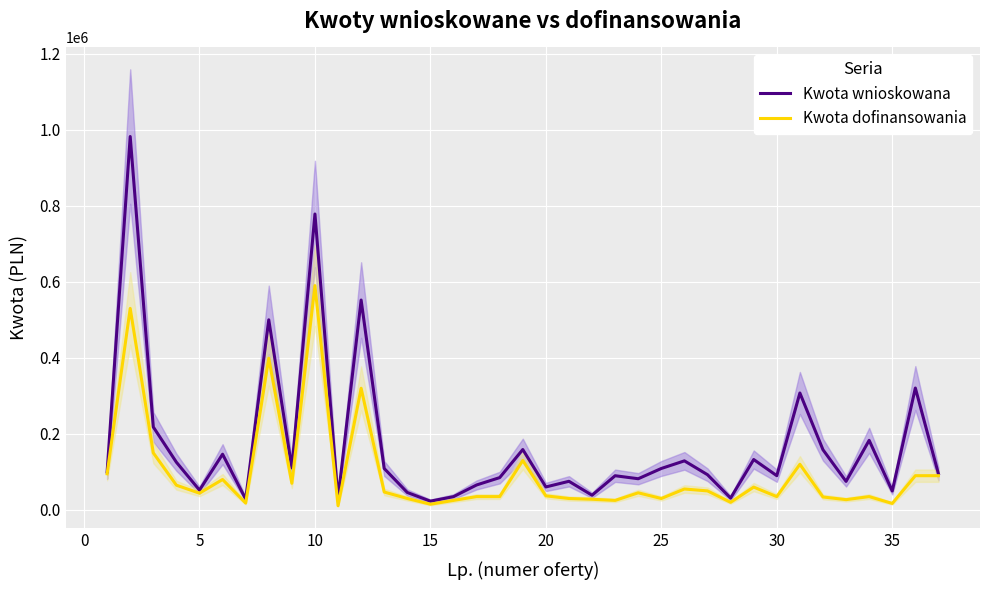

Which series has the largest total across all categories?

Kwota wnioskowana